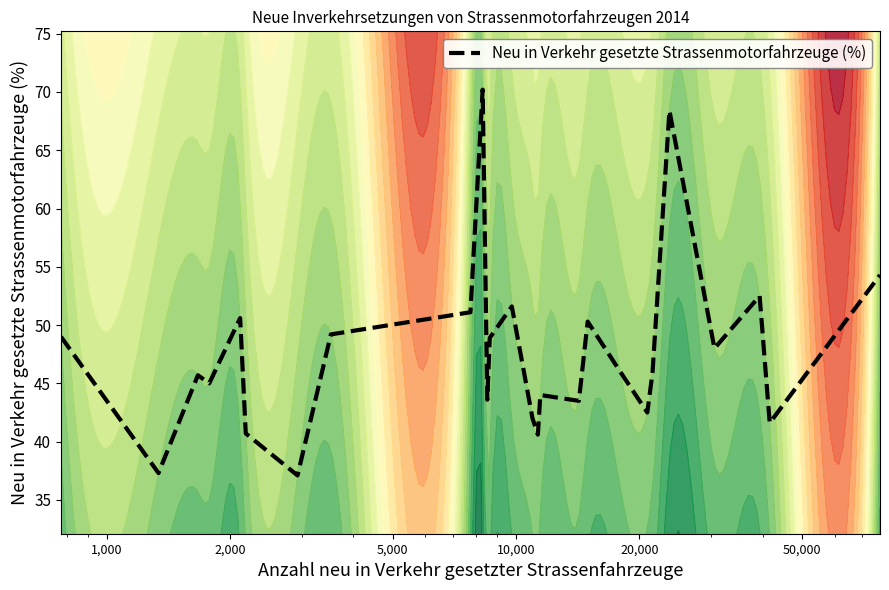

Reading left to right, transcribe all the data shown in this chart.

49.0	37.3	45.7	45.0	50.6	40.7	37.1	49.2	51.1	70.2	43.6	48.9	51.6	42.0	40.6	44.0	43.5	50.3	46.0	42.5	45.9	68.4	48.0	52.5	41.6	54.3